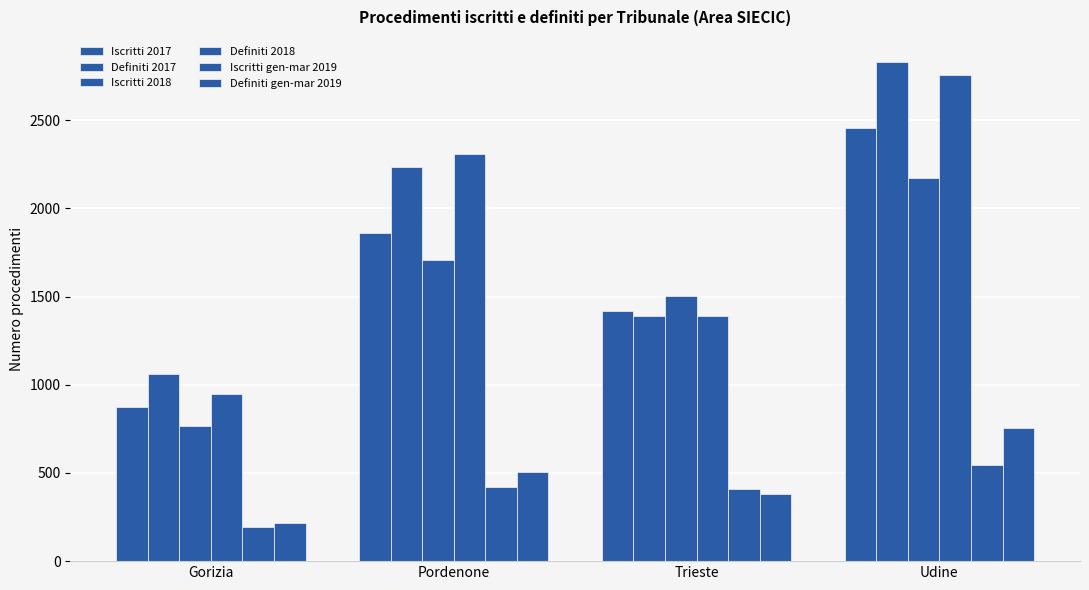

At which category is the sum across all series the highest?

Udine